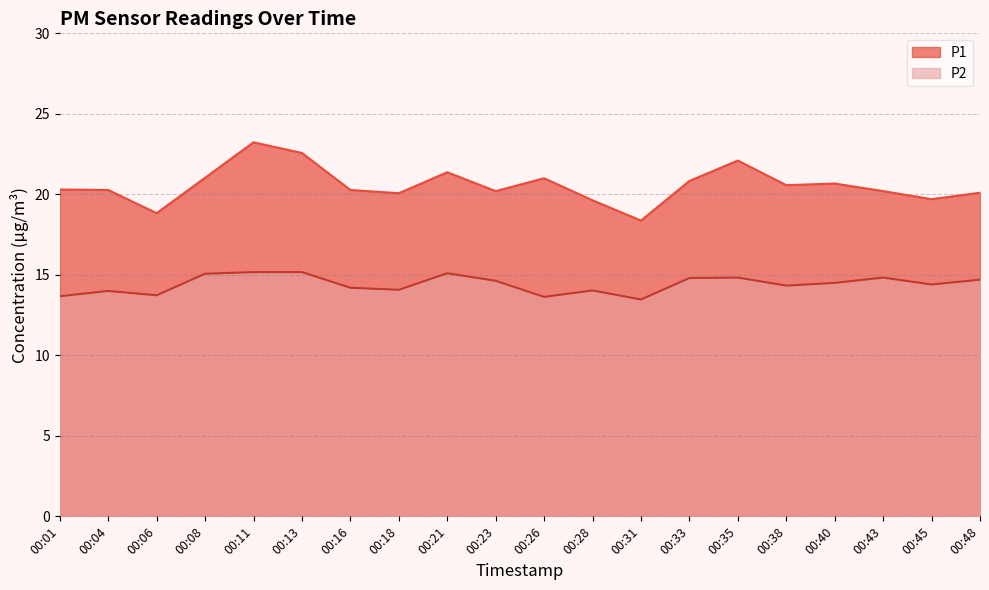

How many interior local peaks does the P2 series have?

5